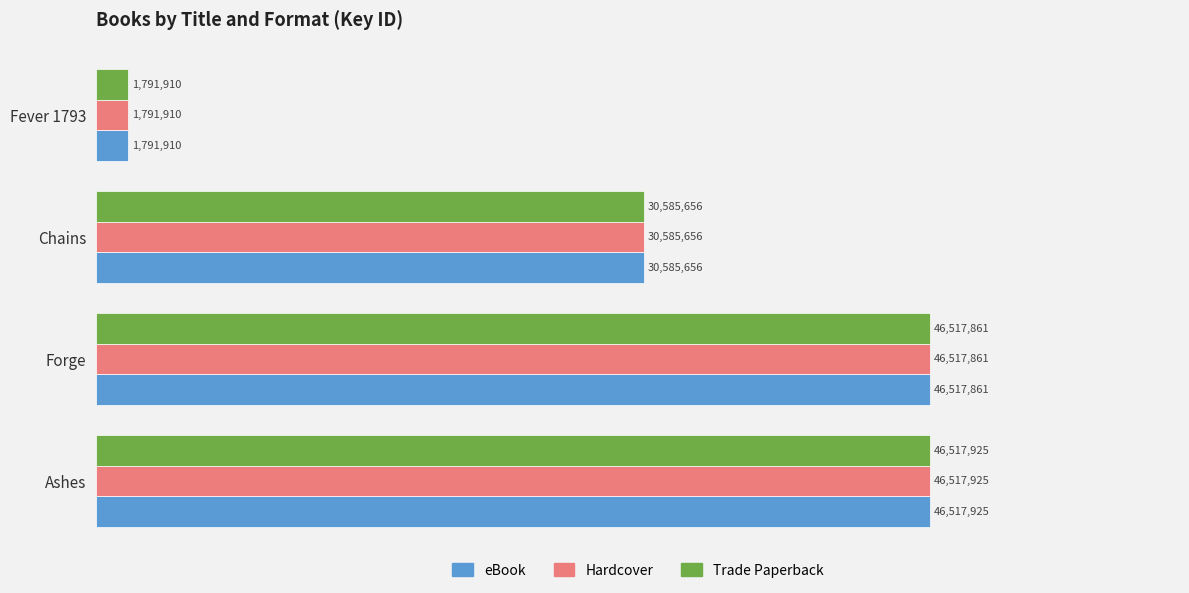

Which label corresponds to the smallest value in the chart?

Fever 1793